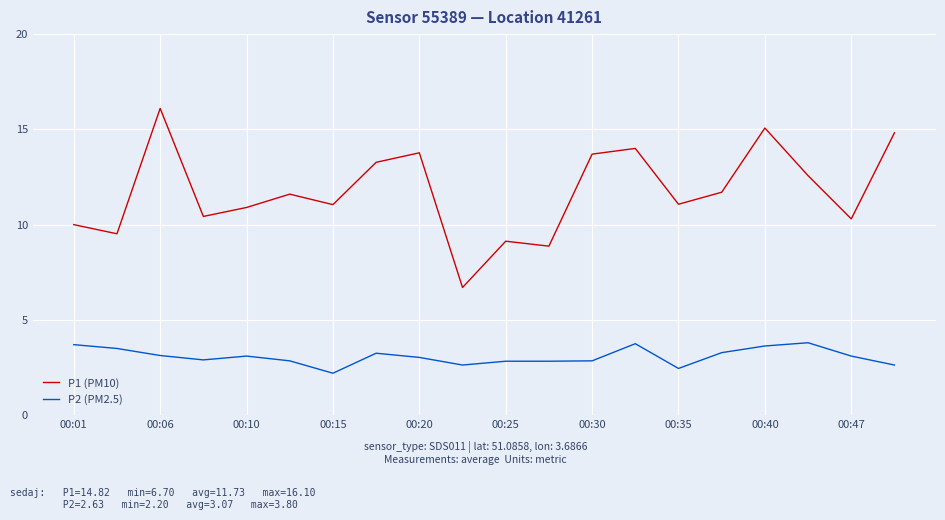

At how many categories does at least one series exceed 9?

18